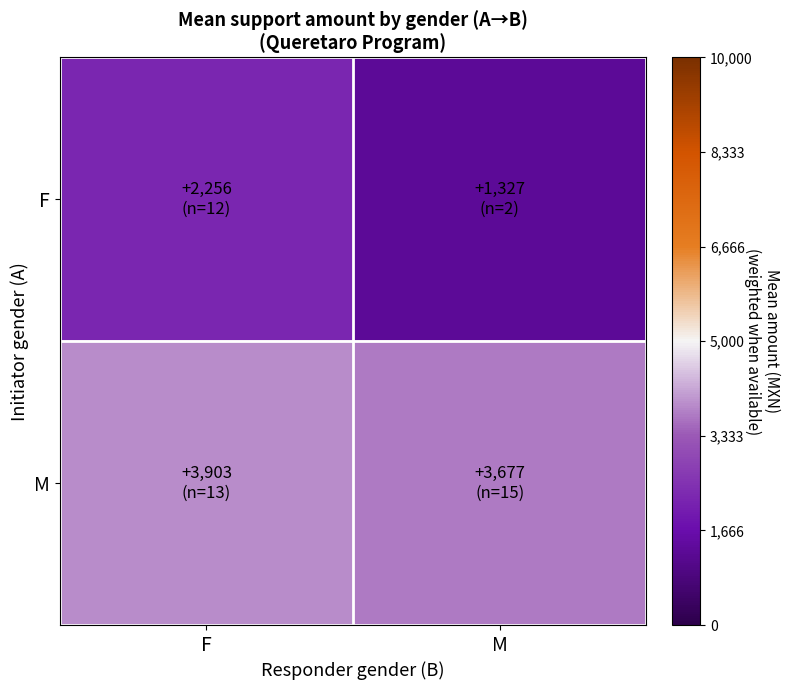

What is the difference between the highest and lowest values at F?

1647.4